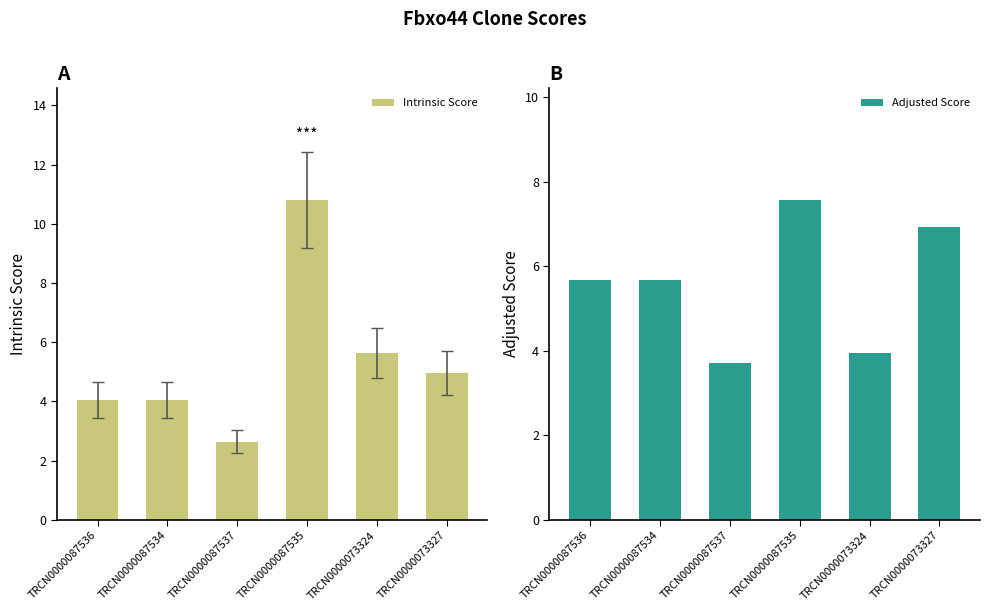

How many values in the Adjusted Score series are below 5?

2